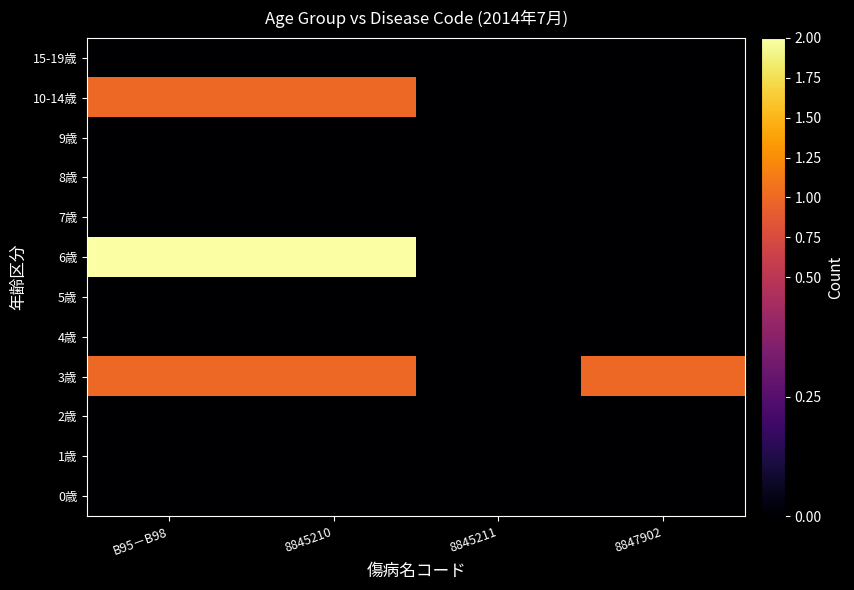

At 8845210, list the series in order from smallest to largest.

0歳, 1歳, 2歳, 4歳, 5歳, 7歳, 8歳, 9歳, 15-19歳, 3歳, 10-14歳, 6歳